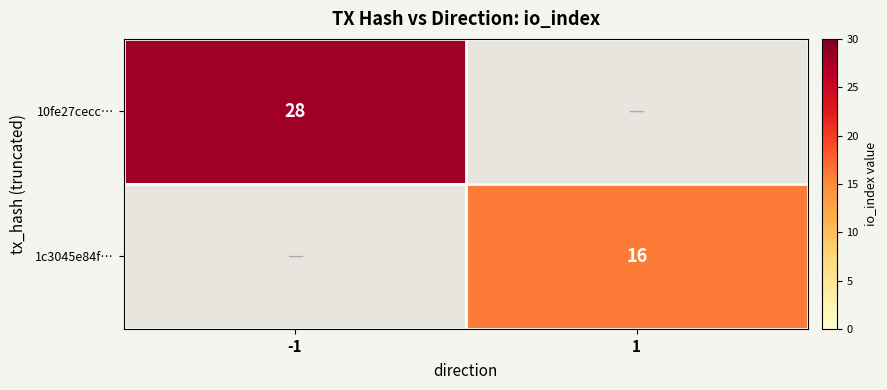

Is the value of 1c3045e84f… at 1 greater than the value of 10fe27cecc… at -1?

No